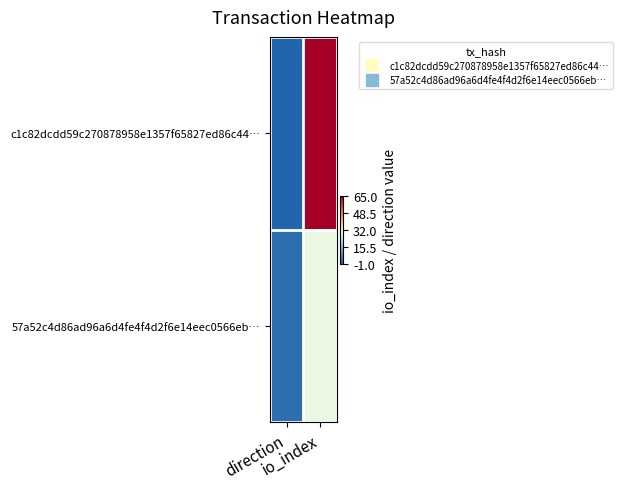

At how many categories does at least one series exceed 24?

1